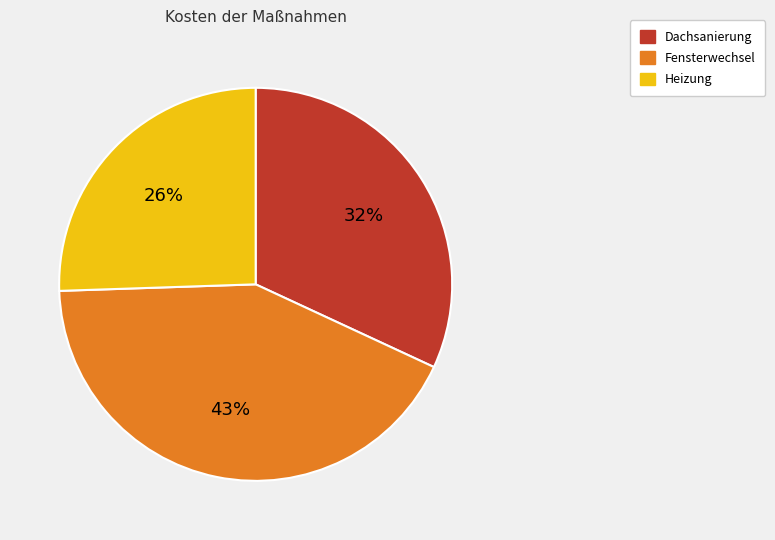

Is there any slice that represents more than half of the pie?

No